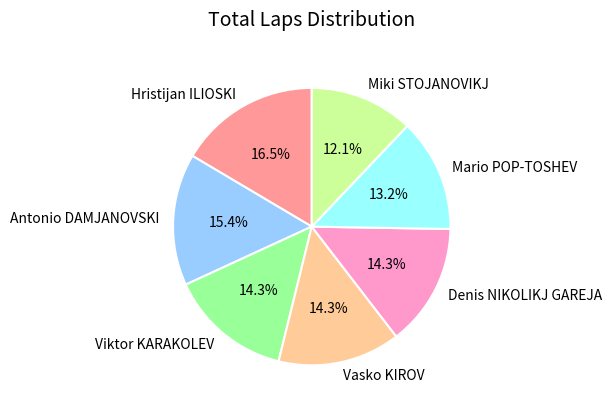

Count the number of slices in the pie.

7